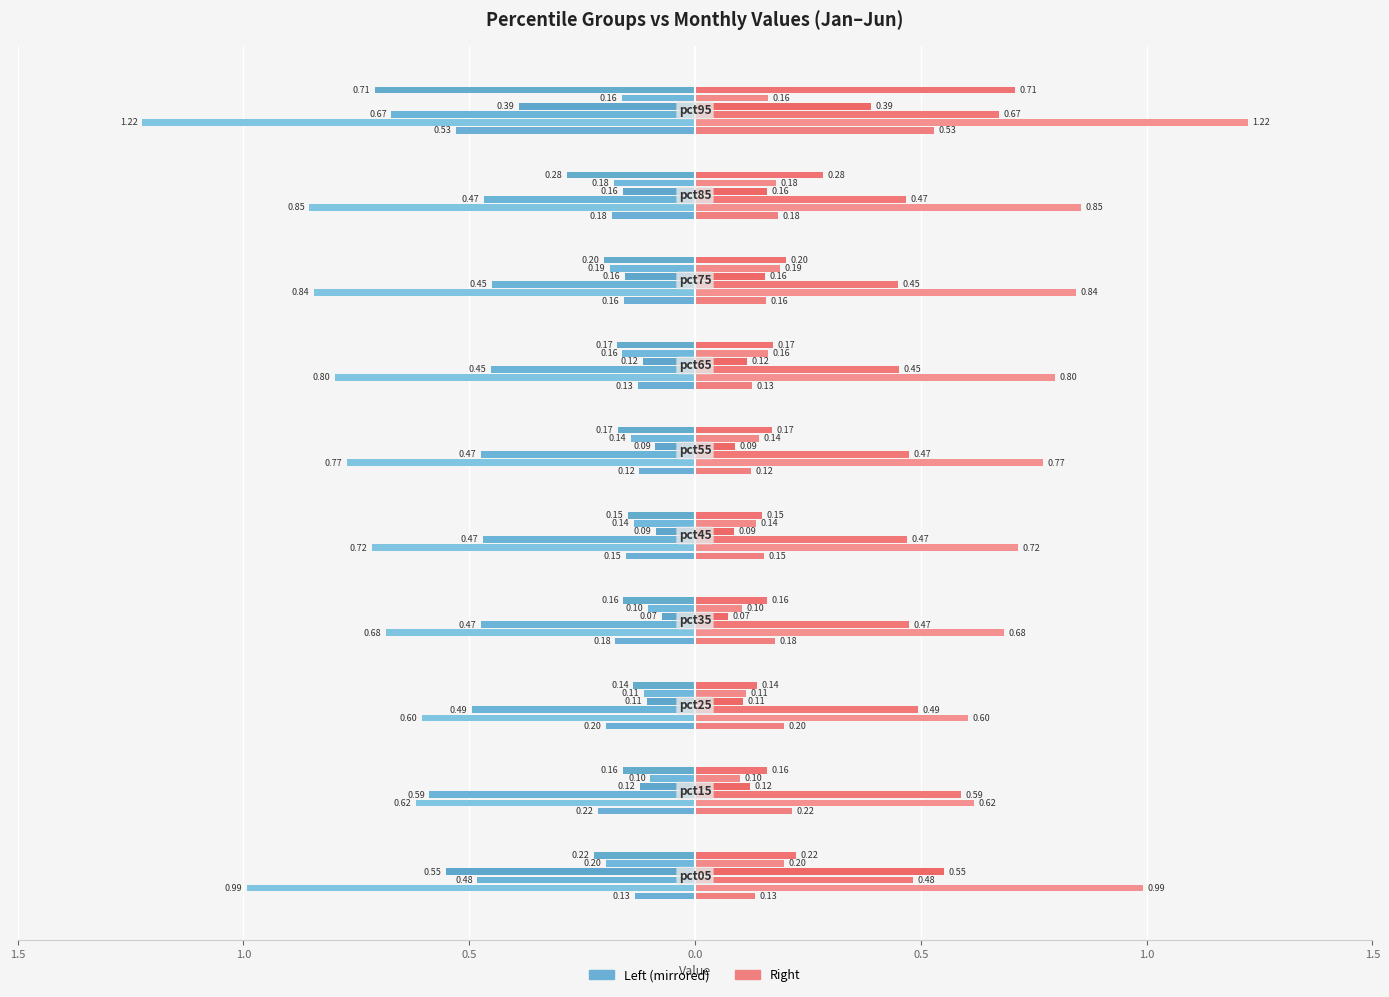

What is the sum of all Jan (Left) values?

-2.0